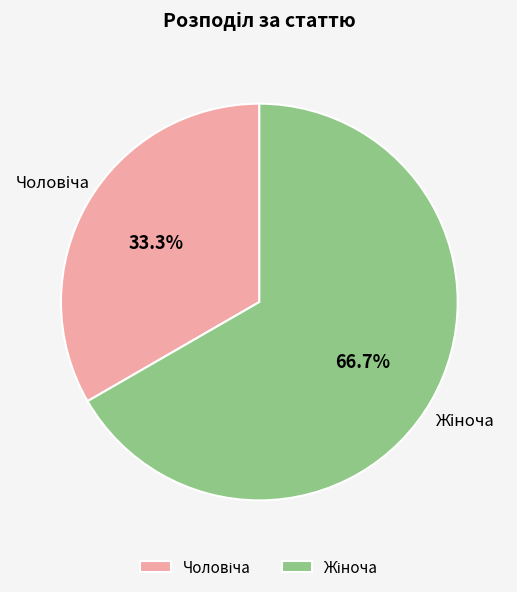

Does any single category account for the majority?

Yes